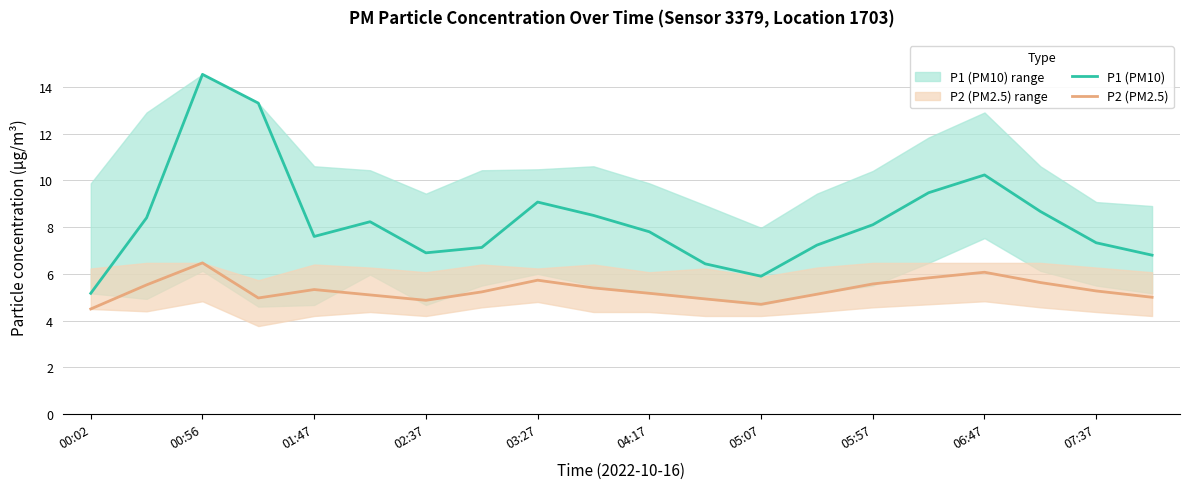

True or false: P2 (PM2.5) has a value of 5.1 at 13.

True